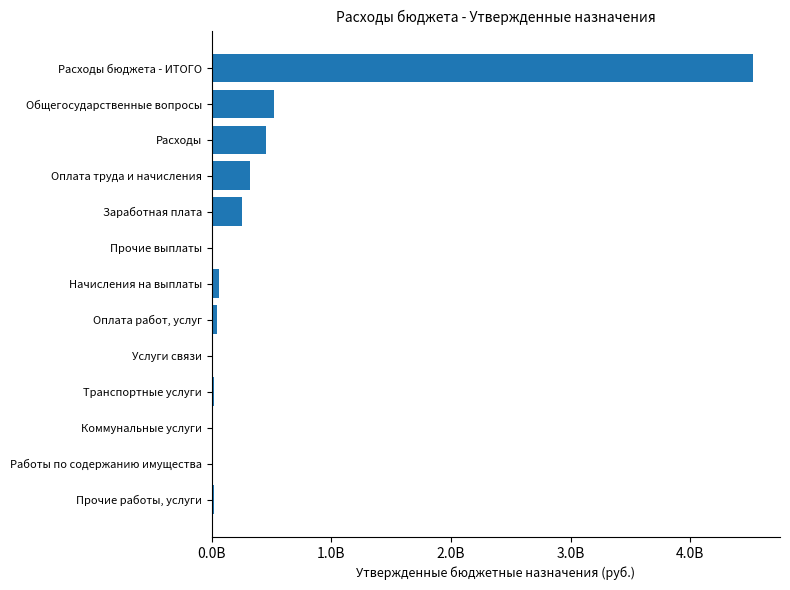

What is the smallest value displayed?

1154889.9